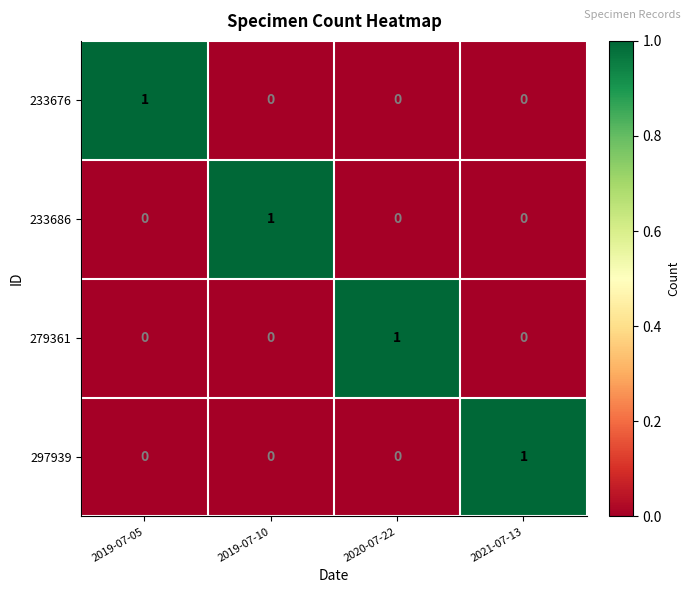

The 297939 series shows 0 at 2020-07-22. True or false?

True